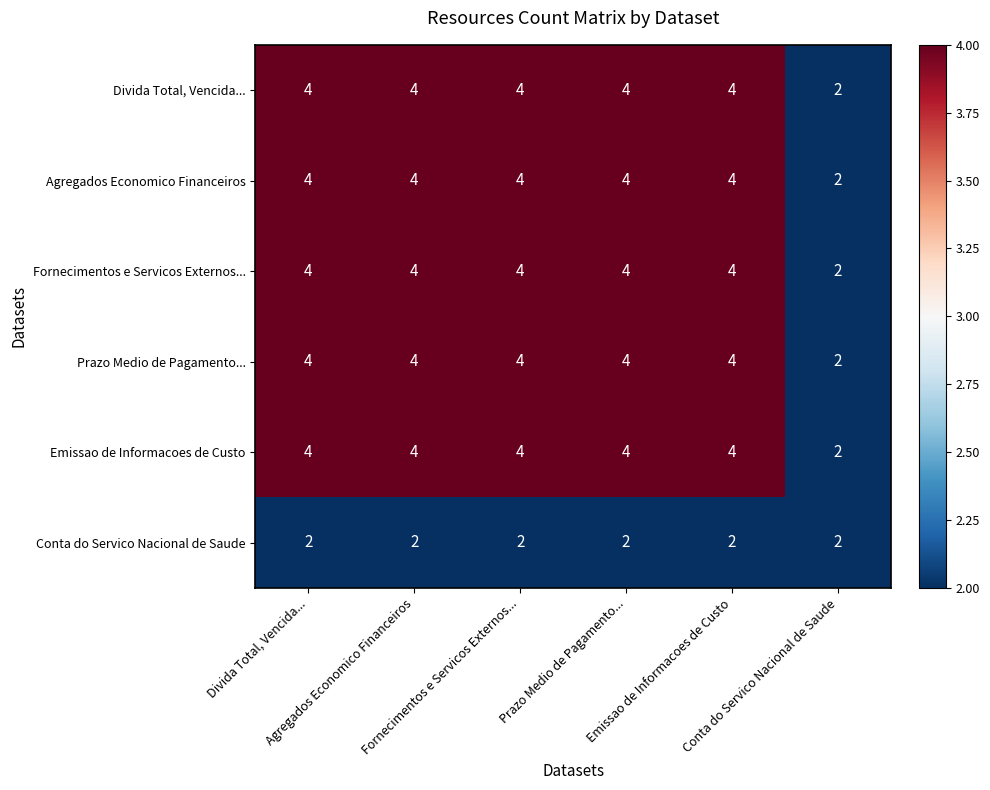

What is the maximum value shown in the chart?

4